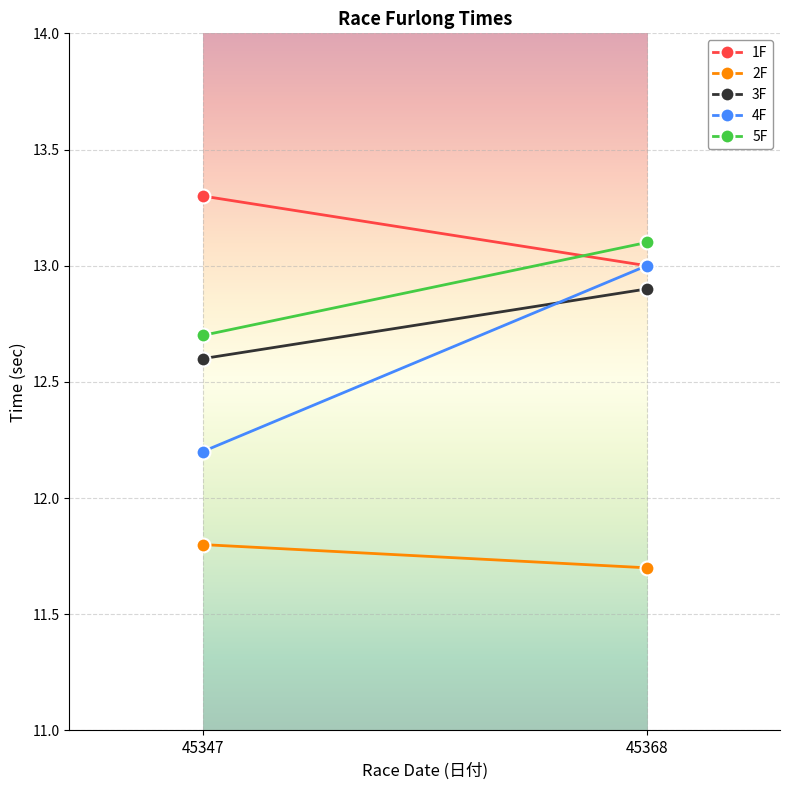

True or false: 4F has a value of 13.0 at 45368.

True